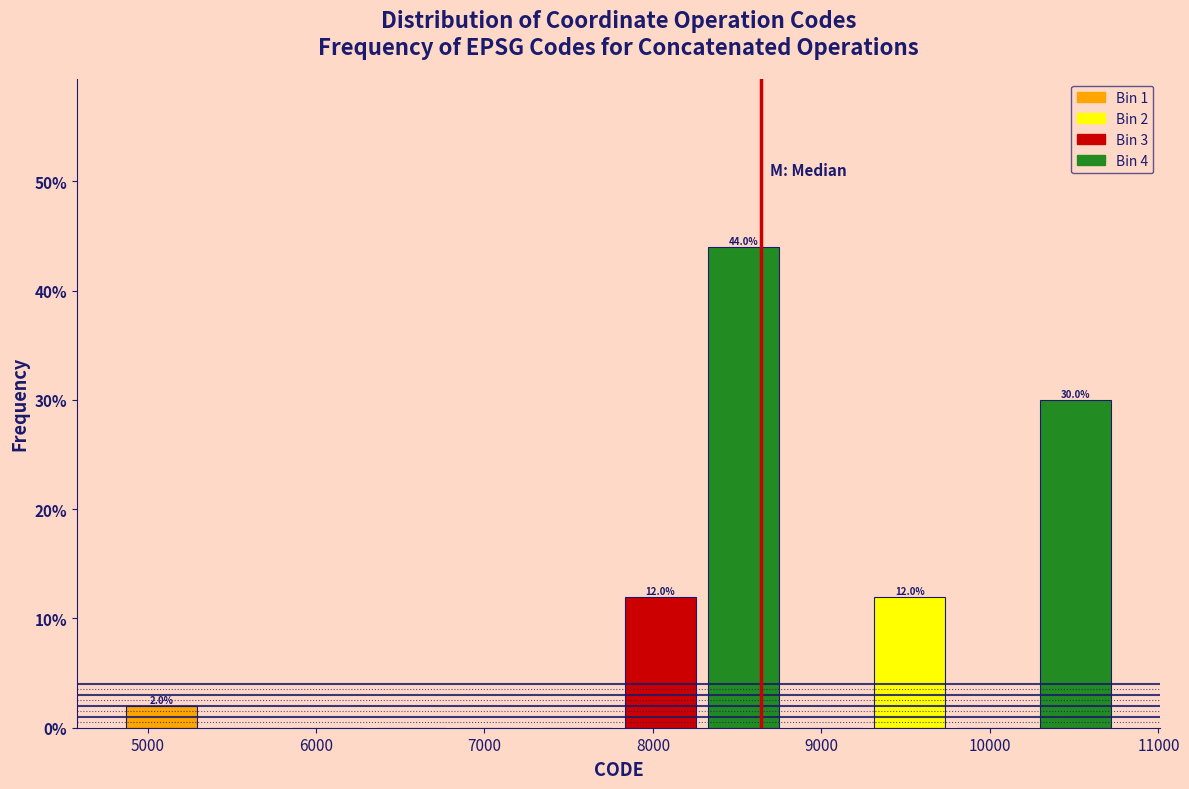

Over which range of the x-axis is the bar tallest?

8300 to 8800